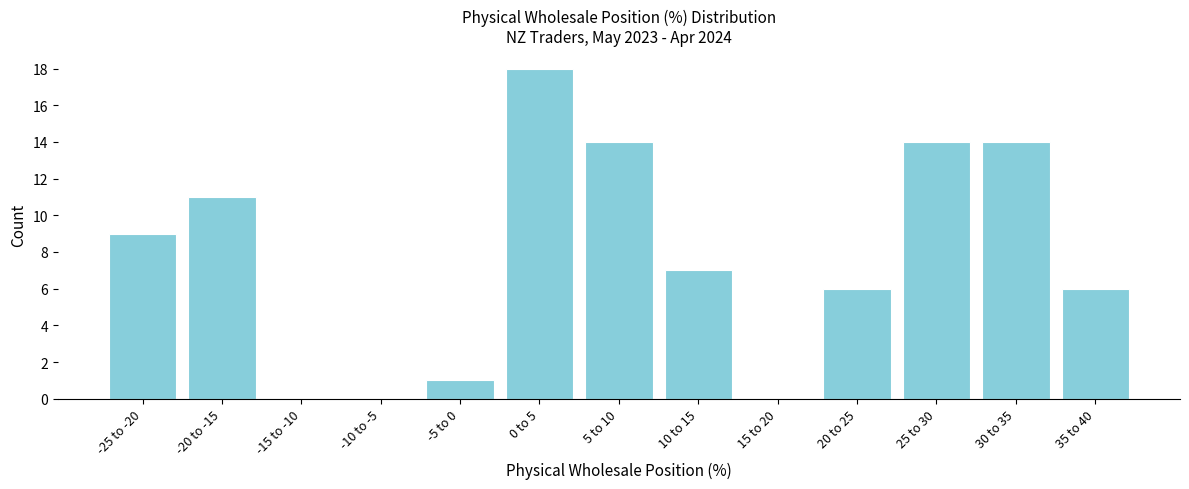

Reading left to right, extract all data points from this chart.

-25 to -20=9	-20 to -15=11	-15 to -10=0	-10 to -5=0	-5 to 0=1	0 to 5=18	5 to 10=14	10 to 15=7	15 to 20=0	20 to 25=6	25 to 30=14	30 to 35=14	35 to 40=6